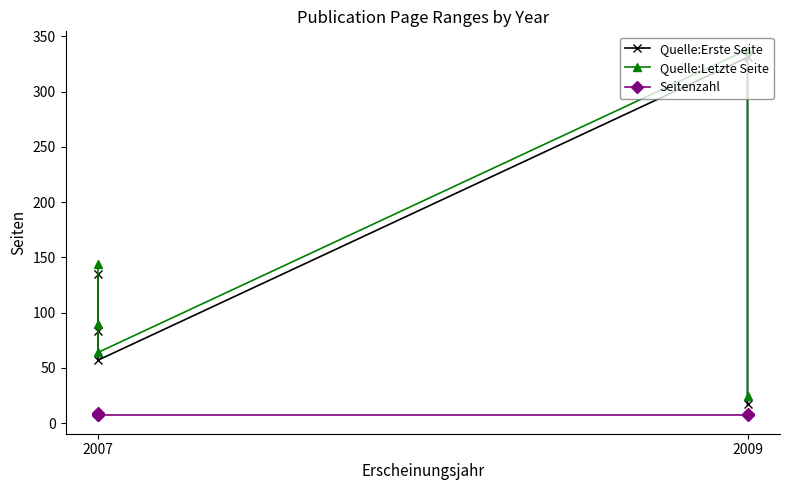

At which label does Seitenzahl reach its minimum?

2007